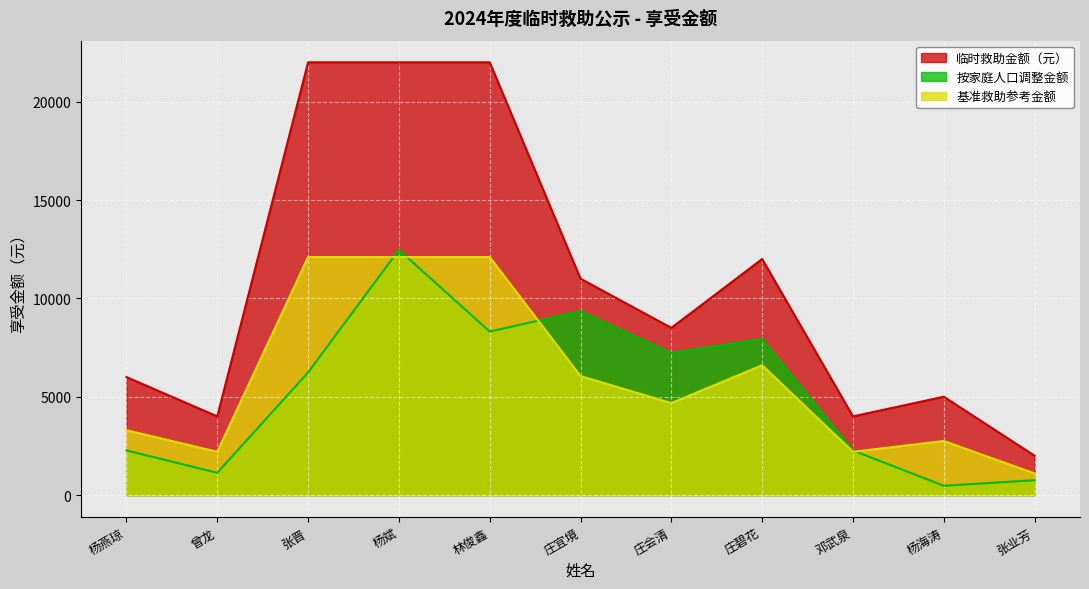

How many data points are above 8500?

5